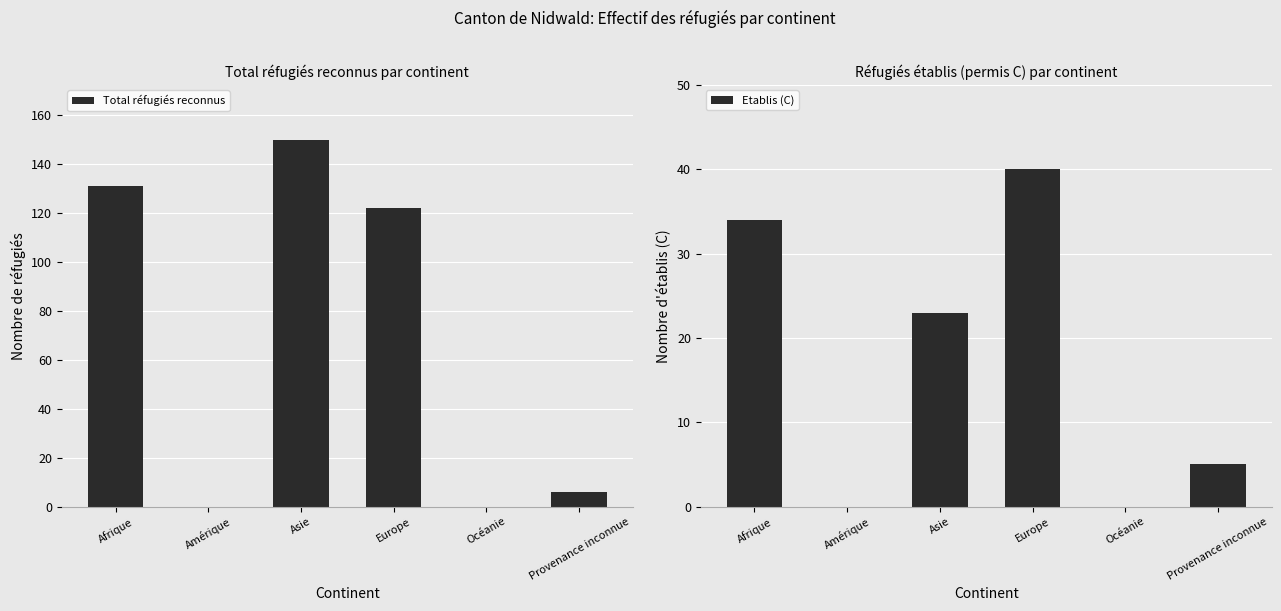

Is it true that Etablis (C) equals 23 at Asie?

True